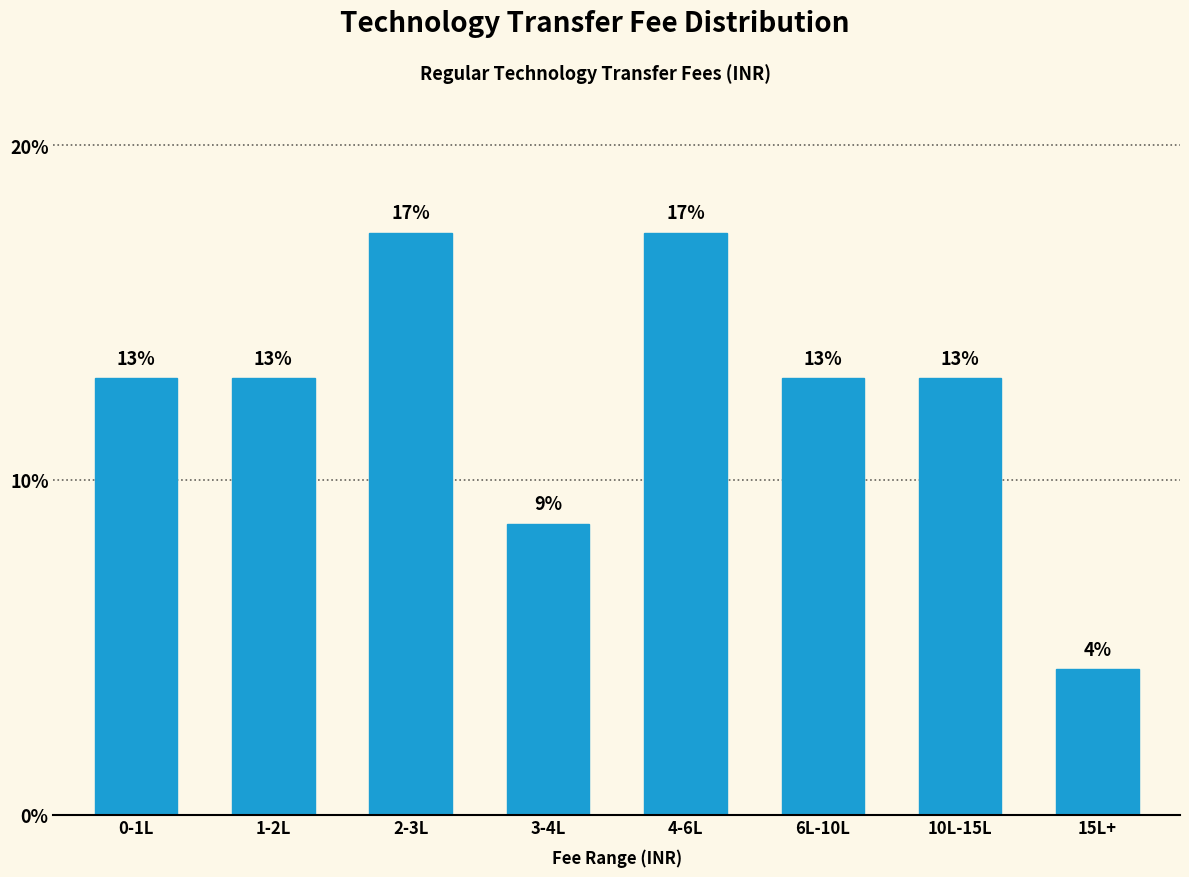

What is the label of the 1st bar from the right?

15L+